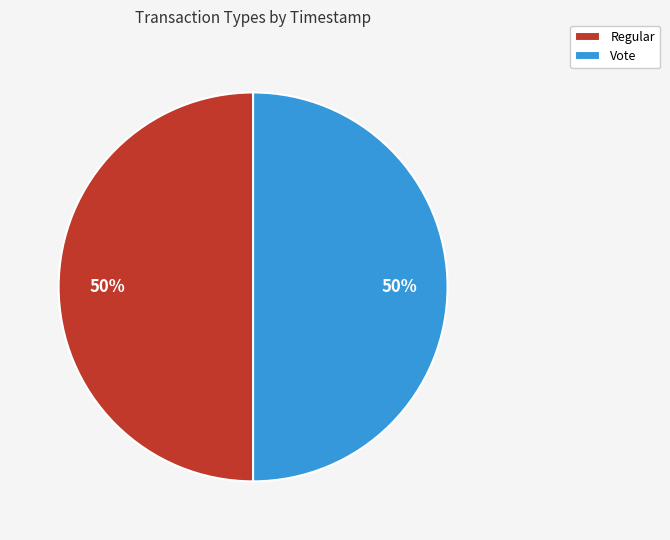

Do Regular and Vote together represent more than half of the pie?

Yes